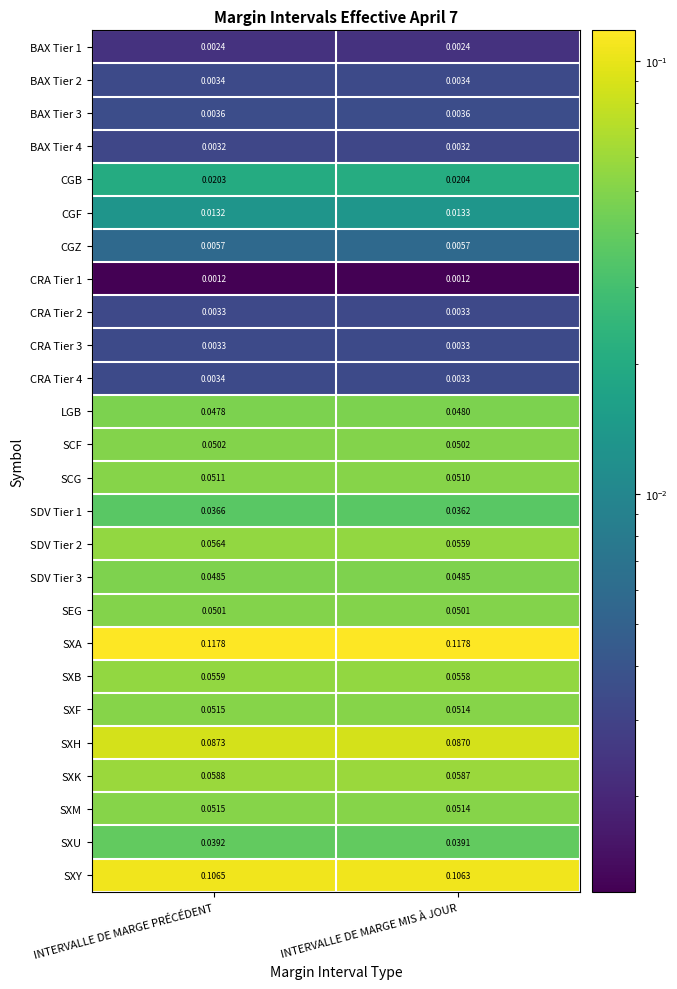

Rank the categories by SXK value from highest to lowest.

INTERVALLE DE MARGE PRÉCÉDENT, INTERVALLE DE MARGE MIS À JOUR